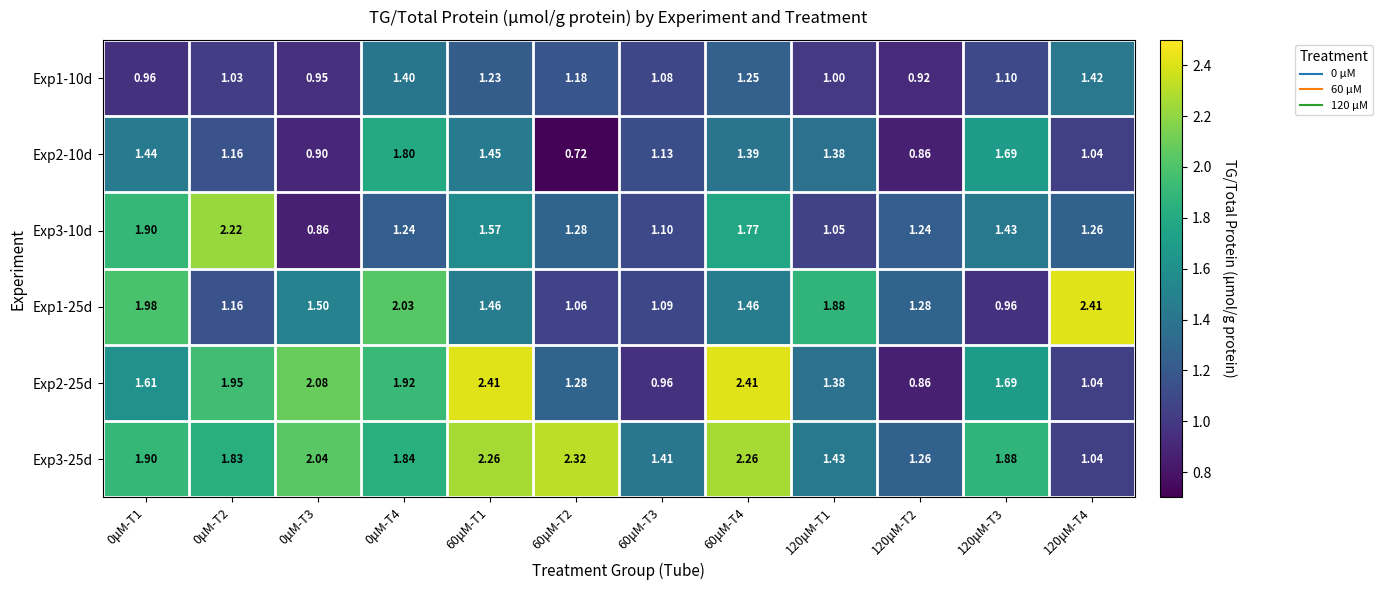

Reading right to left, list all the values displayed in this chart.

Exp1-10d: 120μM-T4=1.4	120μM-T3=1.1	120μM-T2=0.9	120μM-T1=1.0	60μM-T4=1.2	60μM-T3=1.1	60μM-T2=1.2	60μM-T1=1.2	0μM-T4=1.4	0μM-T3=0.9	0μM-T2=1.0	0μM-T1=1.0
Exp2-10d: 120μM-T4=1.0	120μM-T3=1.7	120μM-T2=0.9	120μM-T1=1.4	60μM-T4=1.4	60μM-T3=1.1	60μM-T2=0.7	60μM-T1=1.4	0μM-T4=1.8	0μM-T3=0.9	0μM-T2=1.2	0μM-T1=1.4
Exp3-10d: 120μM-T4=1.3	120μM-T3=1.4	120μM-T2=1.2	120μM-T1=1.1	60μM-T4=1.8	60μM-T3=1.1	60μM-T2=1.3	60μM-T1=1.6	0μM-T4=1.2	0μM-T3=0.9	0μM-T2=2.2	0μM-T1=1.9
Exp1-25d: 120μM-T4=2.4	120μM-T3=1.0	120μM-T2=1.3	120μM-T1=1.9	60μM-T4=1.5	60μM-T3=1.1	60μM-T2=1.1	60μM-T1=1.5	0μM-T4=2.0	0μM-T3=1.5	0μM-T2=1.2	0μM-T1=2.0
Exp2-25d: 120μM-T4=1.0	120μM-T3=1.7	120μM-T2=0.9	120μM-T1=1.4	60μM-T4=2.4	60μM-T3=1.0	60μM-T2=1.3	60μM-T1=2.4	0μM-T4=1.9	0μM-T3=2.1	0μM-T2=1.9	0μM-T1=1.6
Exp3-25d: 120μM-T4=1.0	120μM-T3=1.9	120μM-T2=1.3	120μM-T1=1.4	60μM-T4=2.3	60μM-T3=1.4	60μM-T2=2.3	60μM-T1=2.3	0μM-T4=1.8	0μM-T3=2.0	0μM-T2=1.8	0μM-T1=1.9